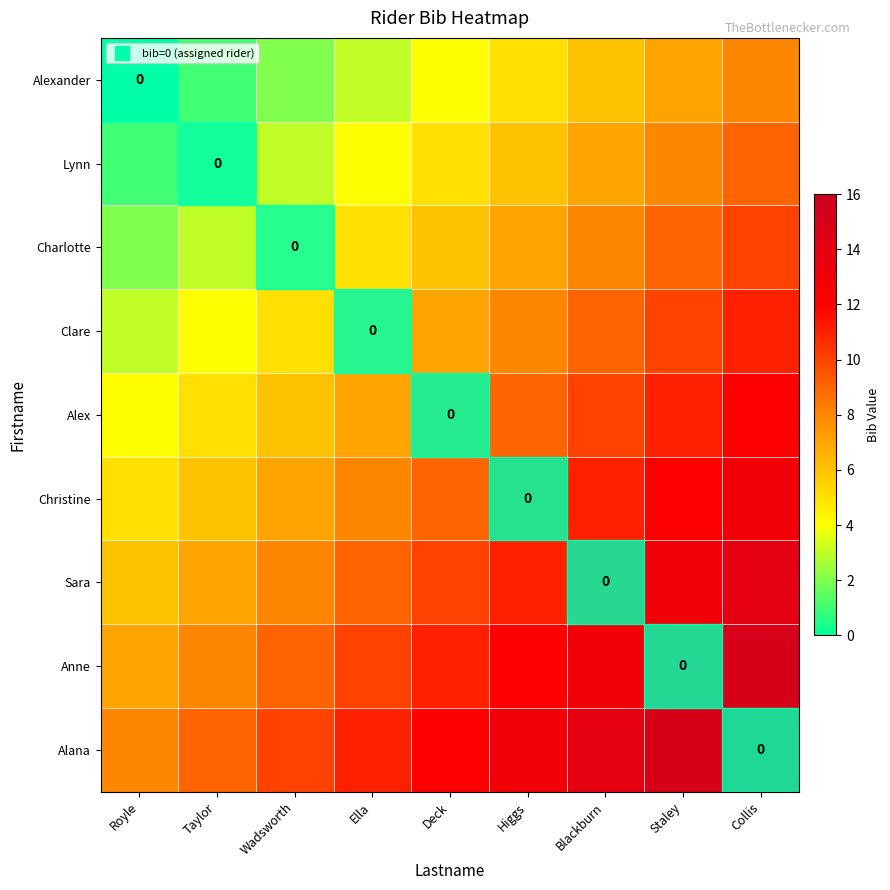

Is the value of Anne at Royle greater than the value of Christine at Staley?

No